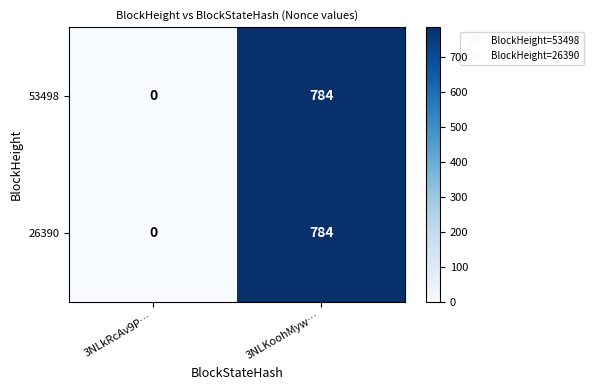

The value of 26390 at 3NLkRcAv9P… is 0. True or false?

True